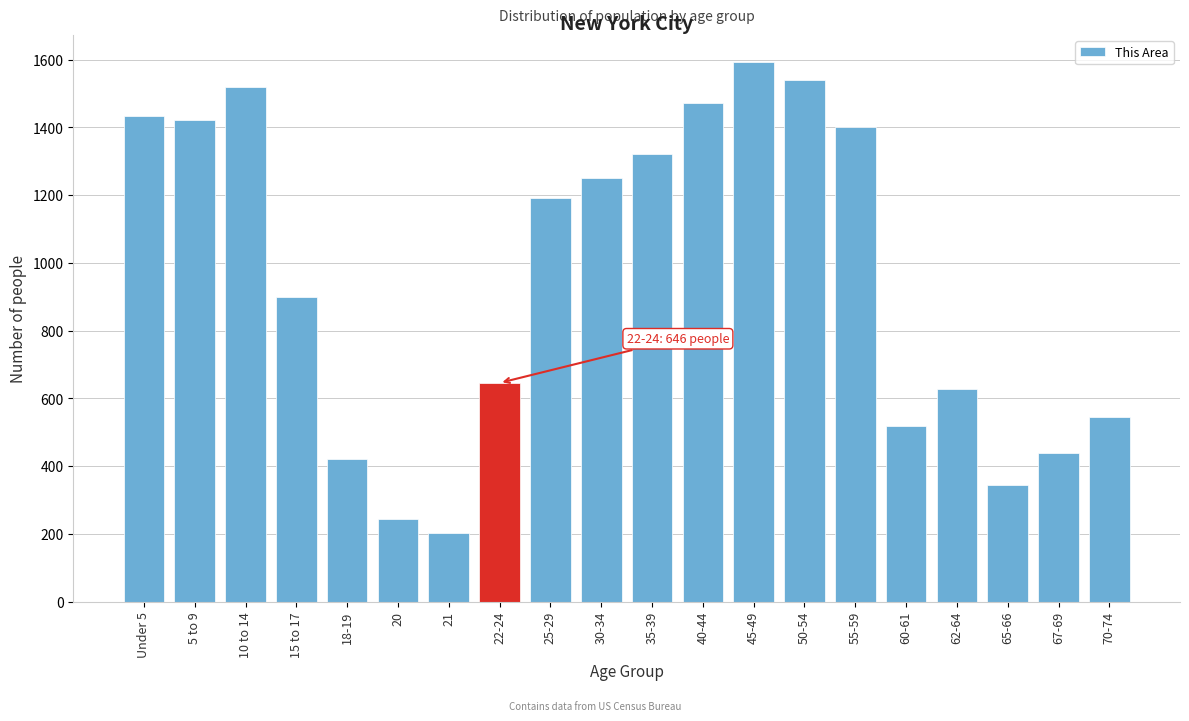

Reading right to left, what are all the values shown in this chart?

70-74=544	67-69=439	65-66=344	62-64=627	60-61=519	55-59=1402	50-54=1541	45-49=1594	40-44=1472	35-39=1323	30-34=1252	25-29=1191	22-24=646	21=203	20=243	18-19=420	15 to 17=899	10 to 14=1521	5 to 9=1421	Under 5=1435